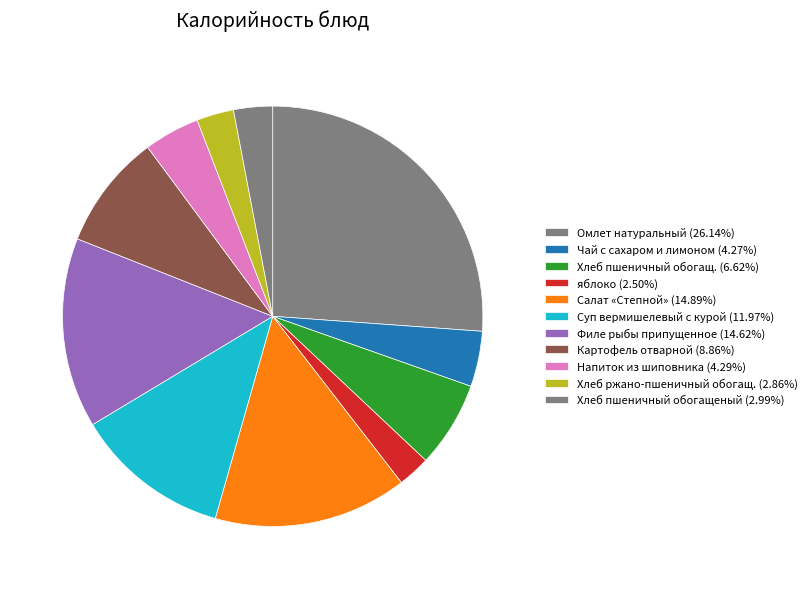

The Омлет натуральный slice represents 13% of the pie. True or false?

False